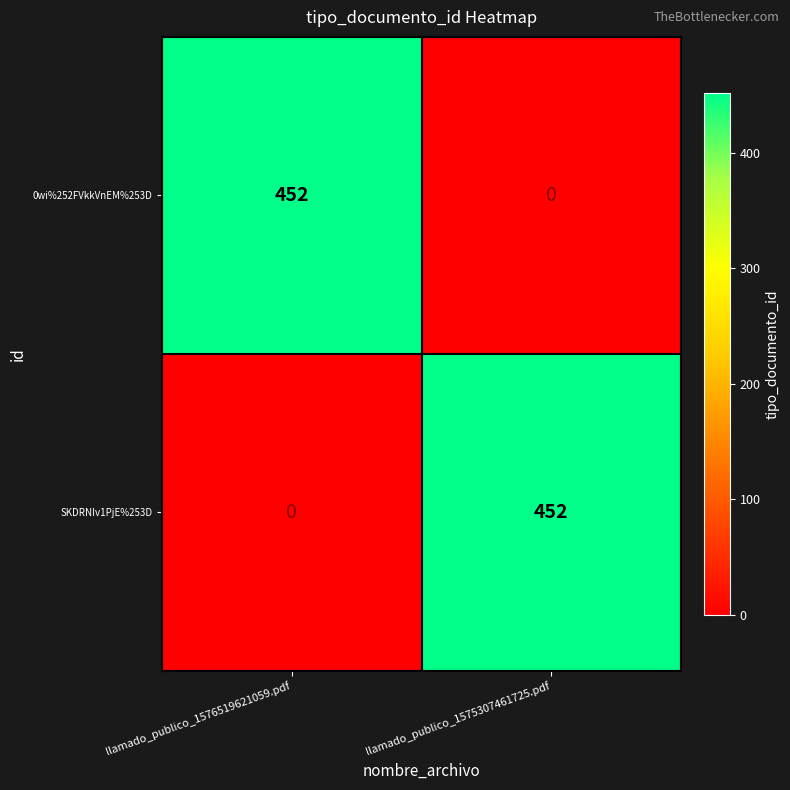

The SKDRNIv1PjE%253D series shows 775 at llamado_publico_1575307461725.pdf. True or false?

False